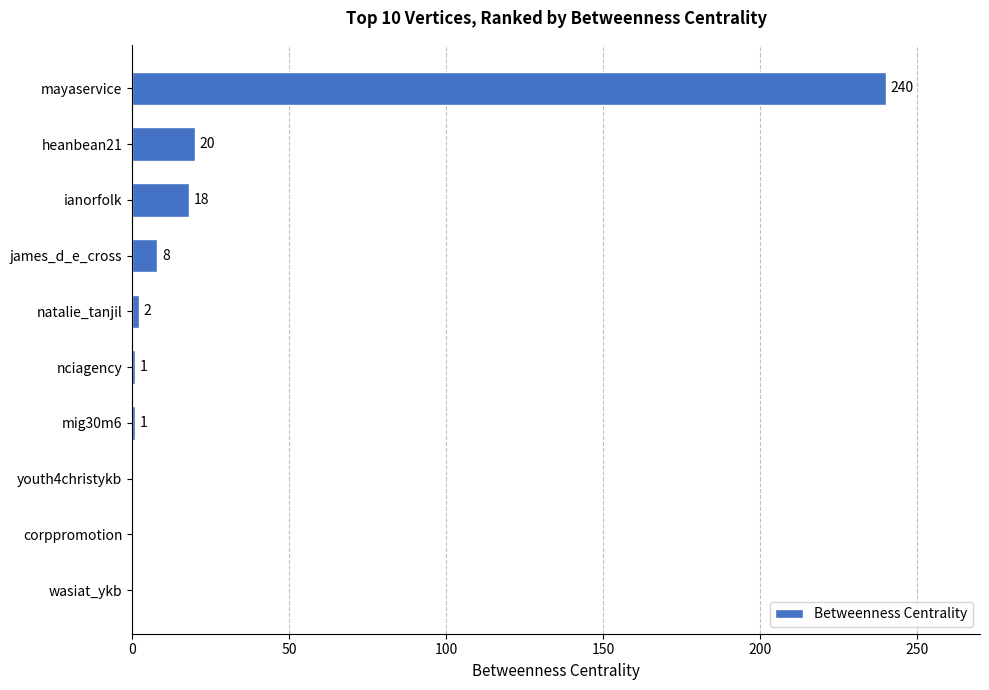

Are the bars grouped side by side (vs. stacked)?

No